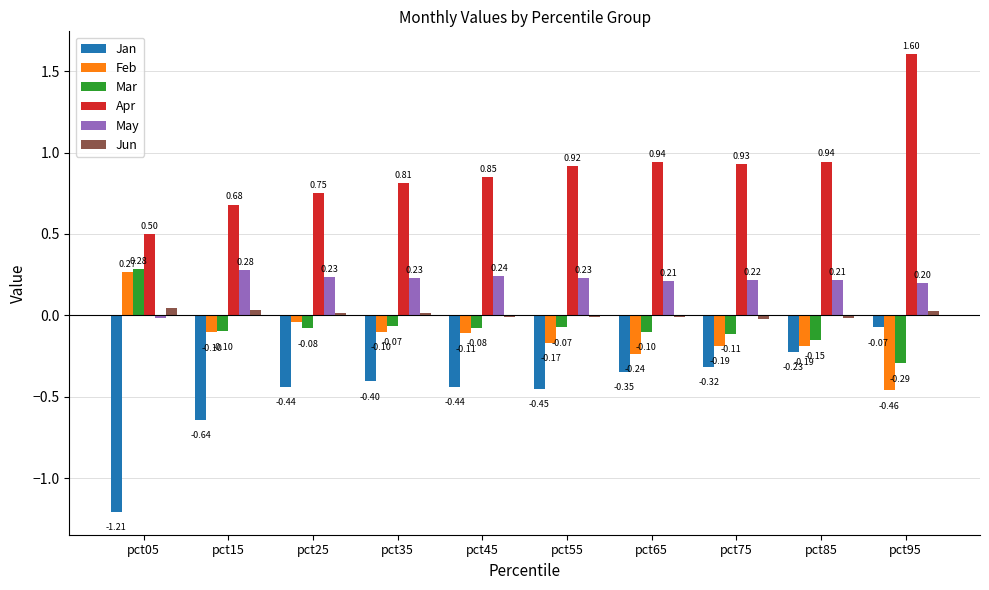

Count the number of data series in this chart.

6